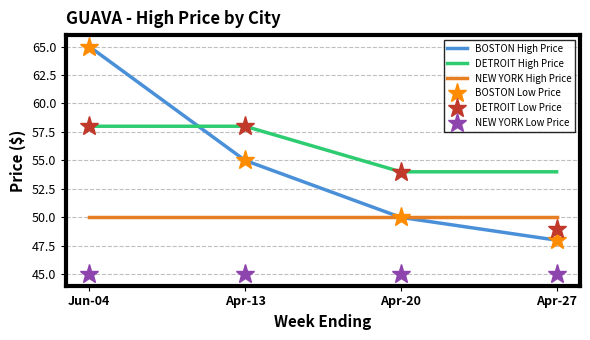

What value does the BOSTON High Price series have at Jun-04?

65